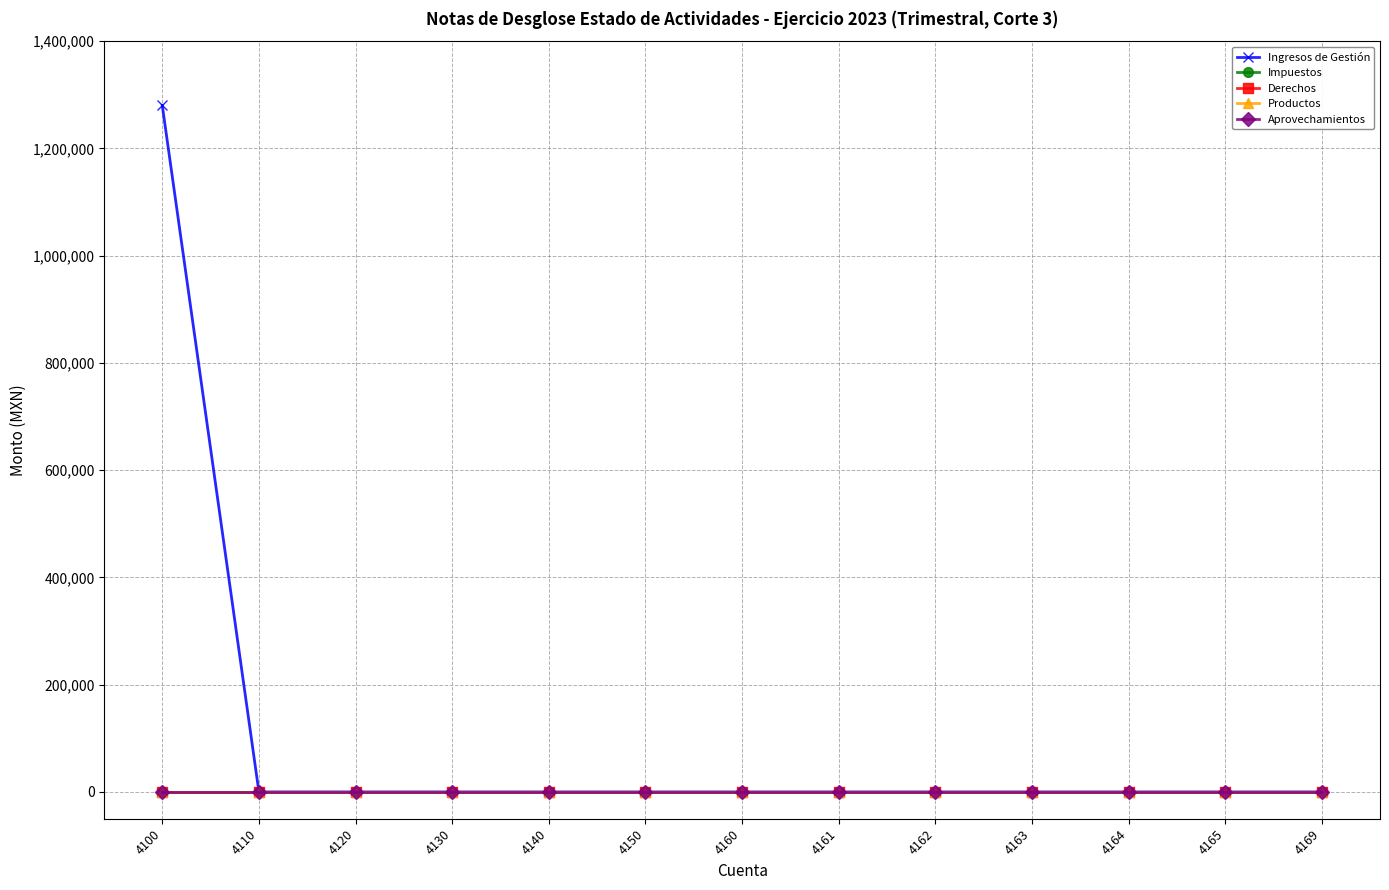

At 4160, list the series in order from largest to smallest.

Ingresos de Gestión, Impuestos, Derechos, Productos, Aprovechamientos